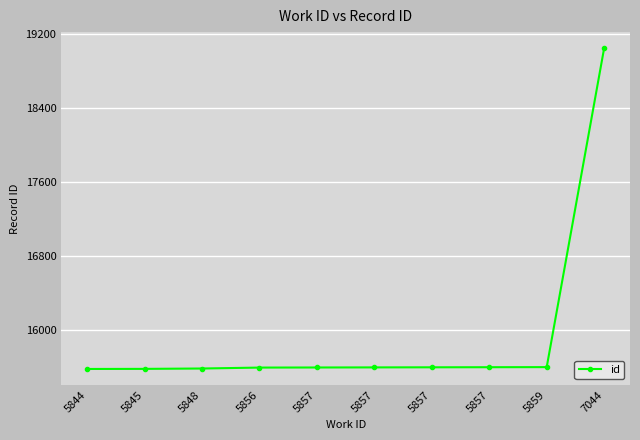

Rank the categories by value from highest to lowest.

7044, 5859, 5857, 5857, 5857, 5857, 5856, 5848, 5845, 5844